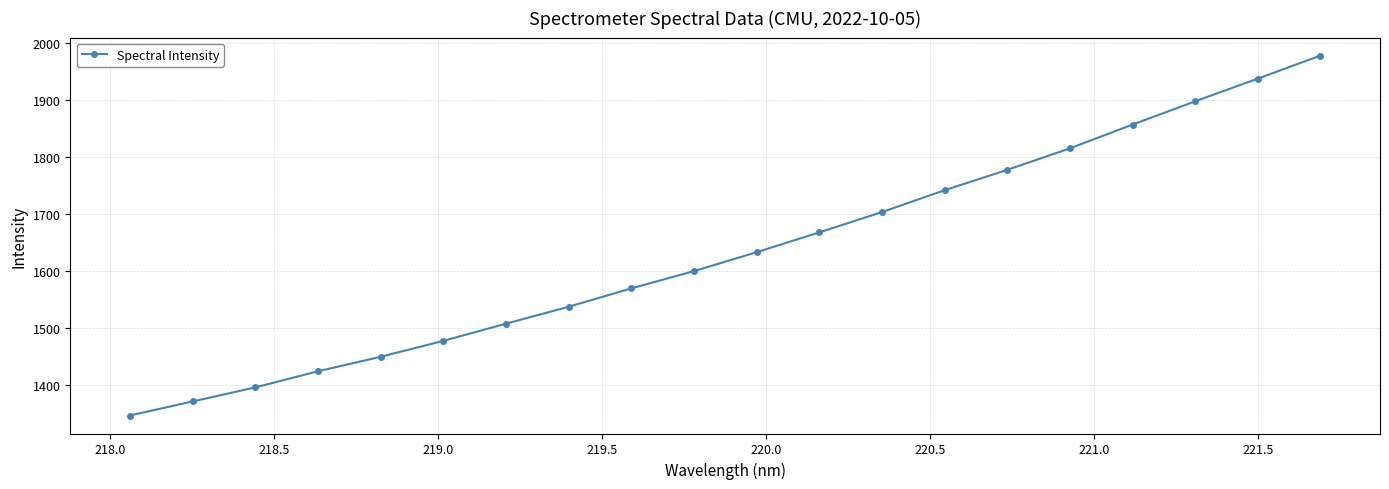

What is the average value?

1634.4